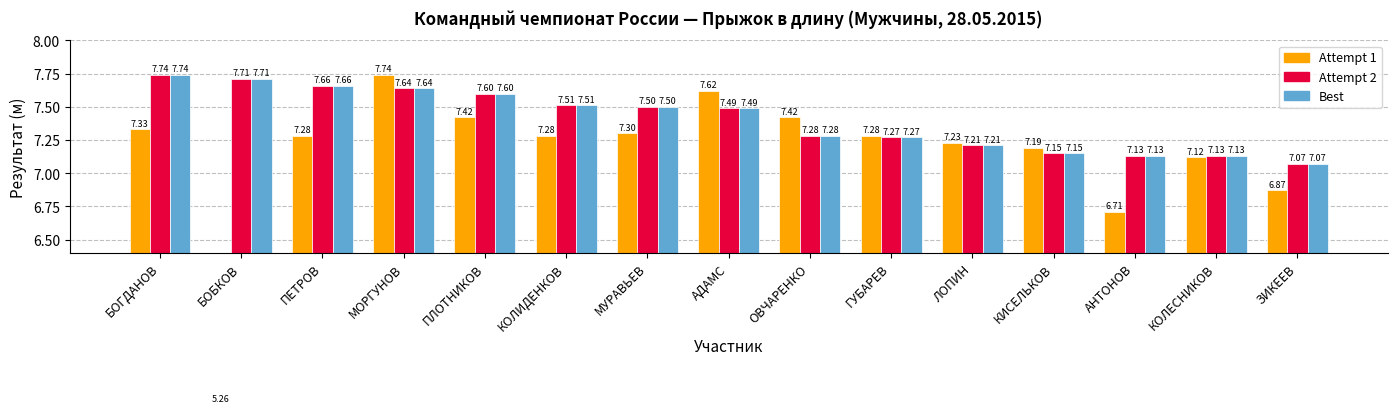

Reading right to left, list all the values displayed in this chart.

Attempt 1: ЗИКЕЕВ=6.9	КОЛЕСНИКОВ=7.1	АНТОНОВ=6.7	КИСЕЛЬКОВ=7.2	ЛОПИН=7.2	ГУБАРЕВ=7.3	ОВЧАРЕНКО=7.4	АДАМС=7.6	МУРАВЬЕВ=7.3	КОЛИДЕНКОВ=7.3	ПЛОТНИКОВ=7.4	МОРГУНОВ=7.7	ПЕТРОВ=7.3	БОБКОВ=5.3	БОГДАНОВ=7.3
Attempt 2: ЗИКЕЕВ=7.1	КОЛЕСНИКОВ=7.1	АНТОНОВ=7.1	КИСЕЛЬКОВ=7.2	ЛОПИН=7.2	ГУБАРЕВ=7.3	ОВЧАРЕНКО=7.3	АДАМС=7.5	МУРАВЬЕВ=7.5	КОЛИДЕНКОВ=7.5	ПЛОТНИКОВ=7.6	МОРГУНОВ=7.6	ПЕТРОВ=7.7	БОБКОВ=7.7	БОГДАНОВ=7.7
Best: ЗИКЕЕВ=7.1	КОЛЕСНИКОВ=7.1	АНТОНОВ=7.1	КИСЕЛЬКОВ=7.2	ЛОПИН=7.2	ГУБАРЕВ=7.3	ОВЧАРЕНКО=7.3	АДАМС=7.5	МУРАВЬЕВ=7.5	КОЛИДЕНКОВ=7.5	ПЛОТНИКОВ=7.6	МОРГУНОВ=7.6	ПЕТРОВ=7.7	БОБКОВ=7.7	БОГДАНОВ=7.7